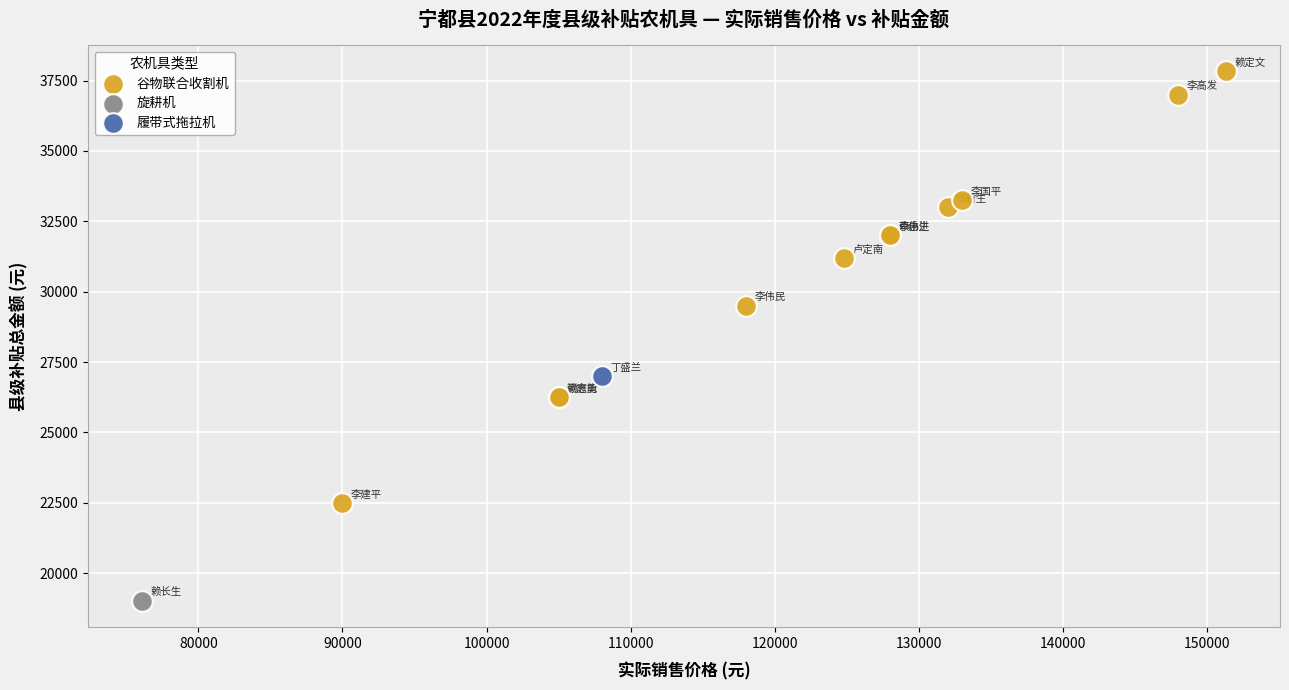

What are all the series names shown in the legend?

谷物联合收割机, 旋耕机, 履带式拖拉机